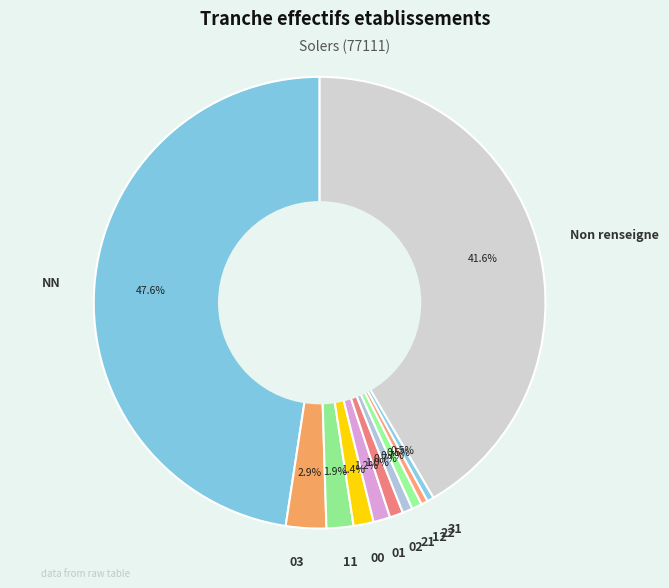

Which slice is the largest?

NN